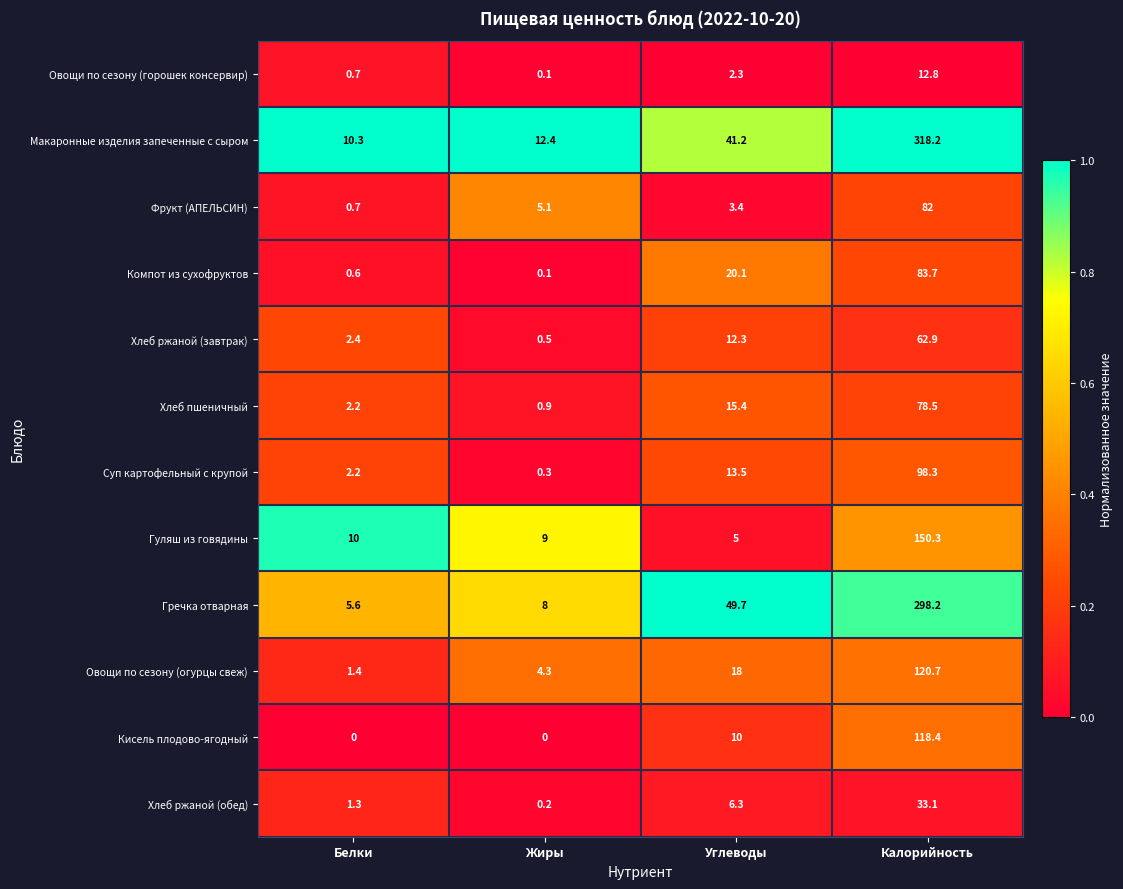

Which series changed the most between Белки and Углеводы?

Гречка отварная